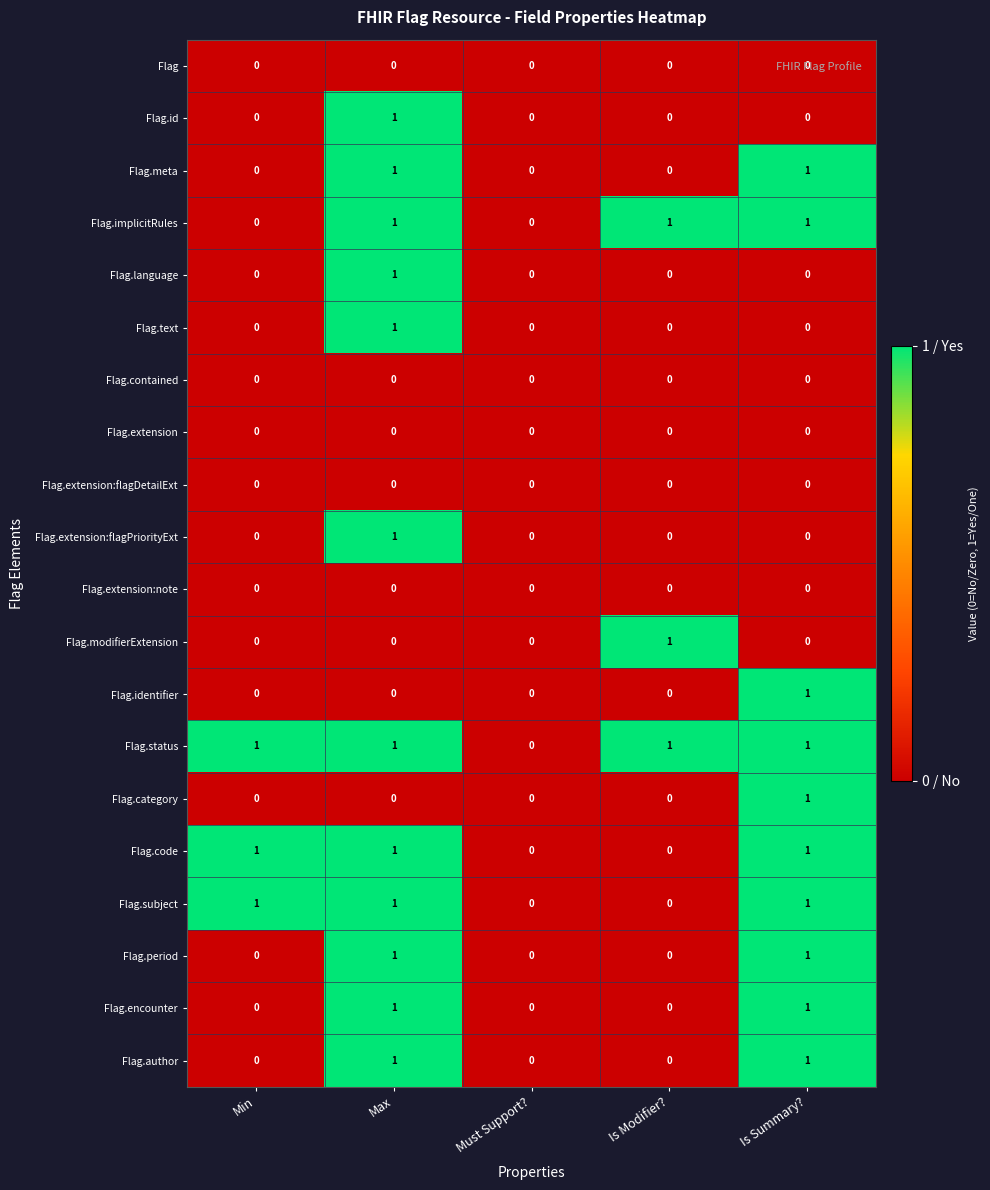

Is it true that Flag.encounter equals 0 at Must Support??

True